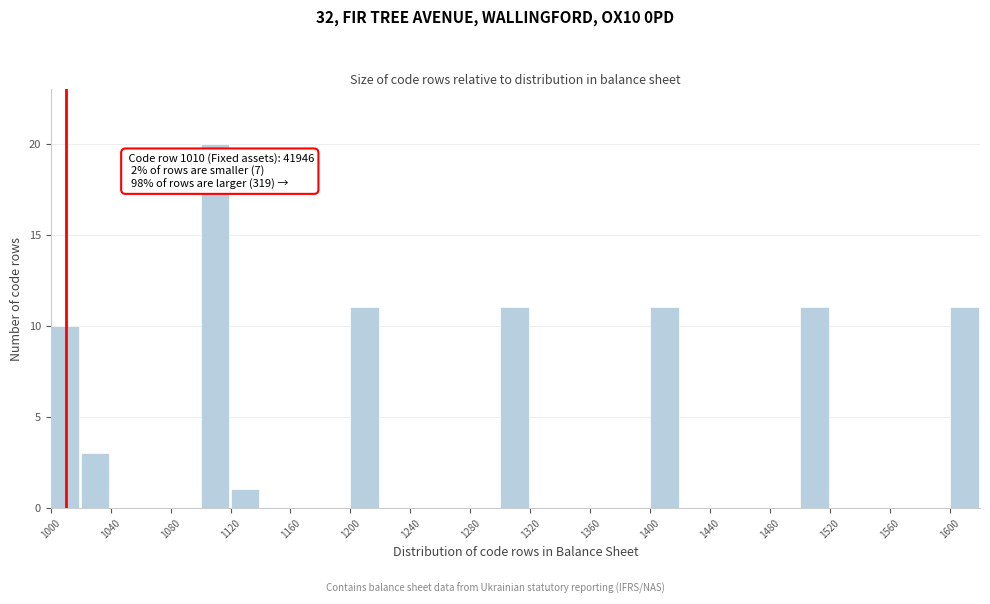

Over which range of the x-axis is the bar tallest?

1100 to 1120